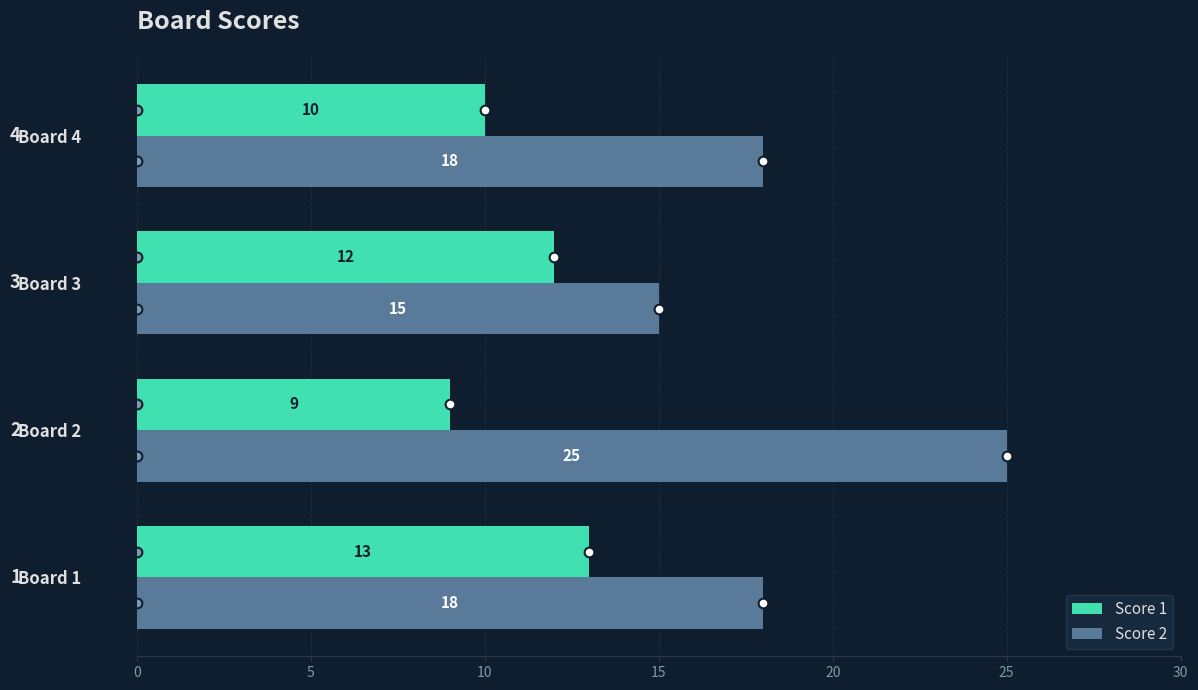

The Score 2 series shows 12 at Board 1. True or false?

False